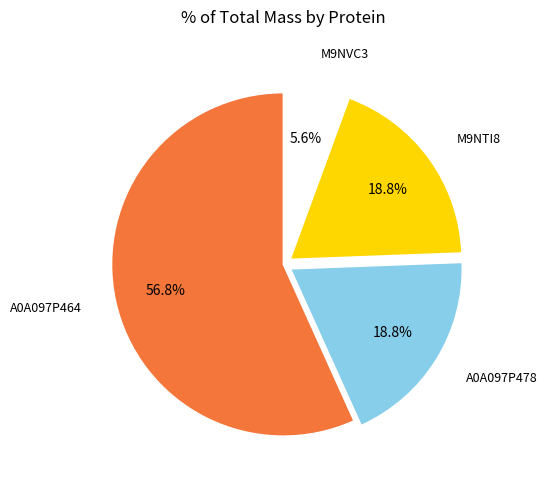

Do A0A097P478 and A0A097P464 together represent more than half of the pie?

Yes